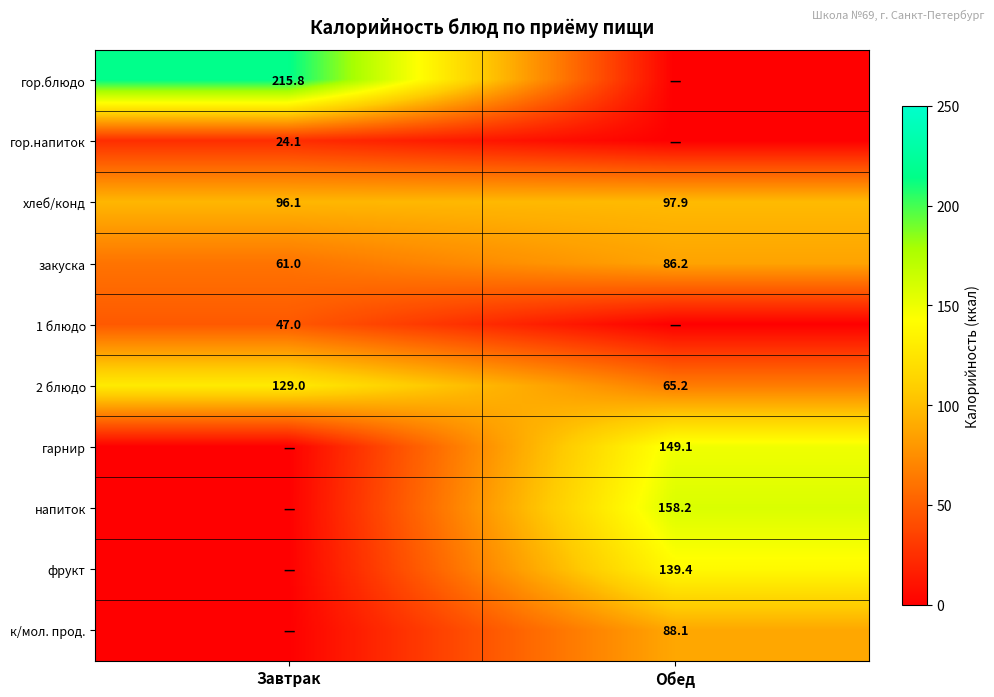

At which category is the sum across all series the highest?

Обед